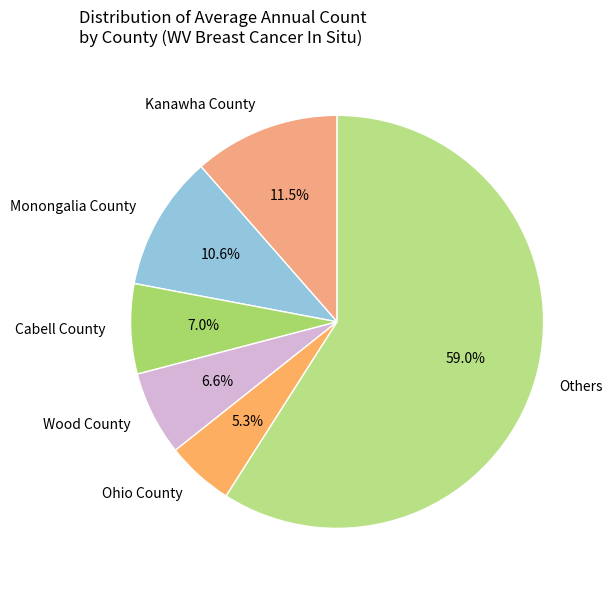

How many segments does this pie chart have?

6